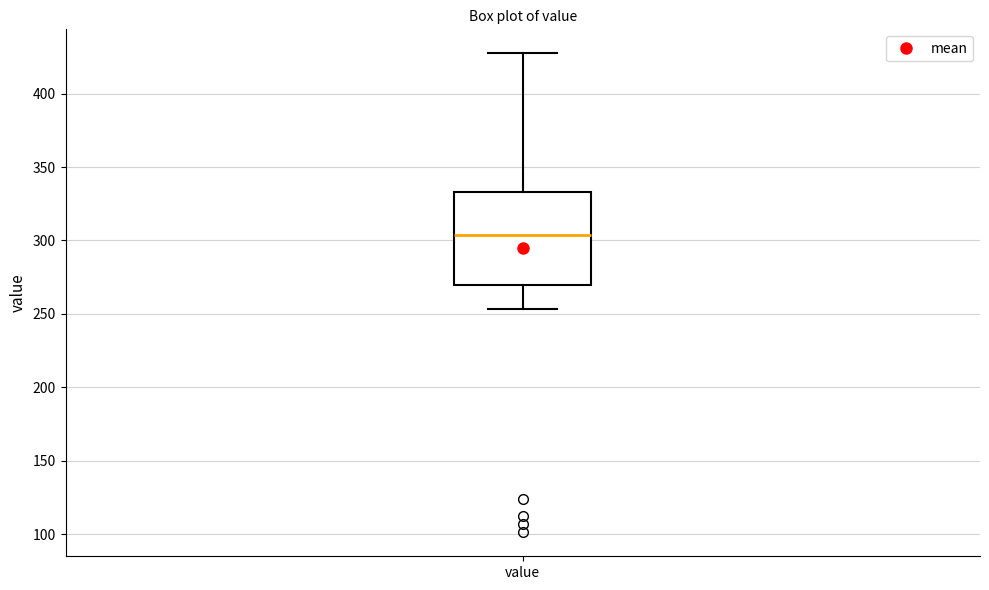

Where does the upper whisker of the box for value end on the y-axis? The values are not printed on the chart, so give them approximately, as read against the axis.

430